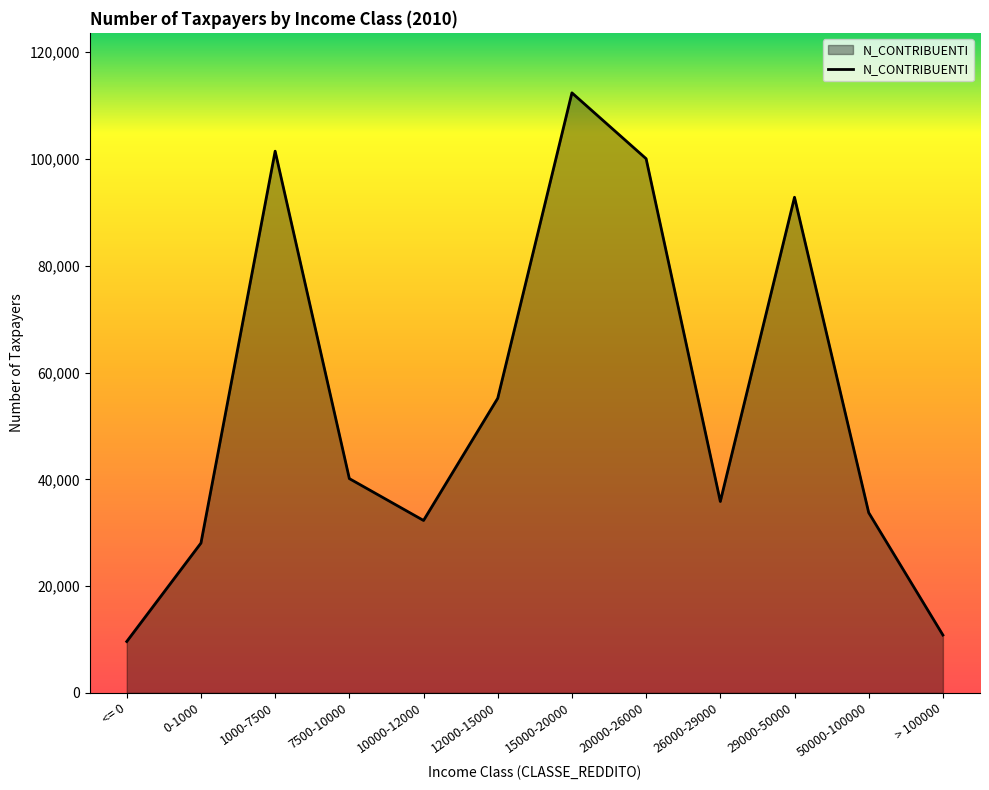

Rank the categories by value from highest to lowest.

15000-20000, 1000-7500, 20000-26000, 29000-50000, 12000-15000, 7500-10000, 26000-29000, 50000-100000, 10000-12000, 0-1000, > 100000, <= 0